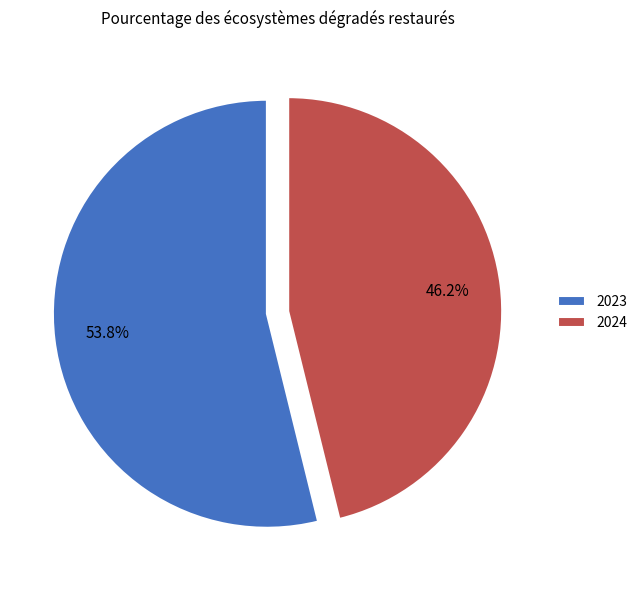

To the nearest percent, what is the difference between the largest and smallest slice percentages?

8%